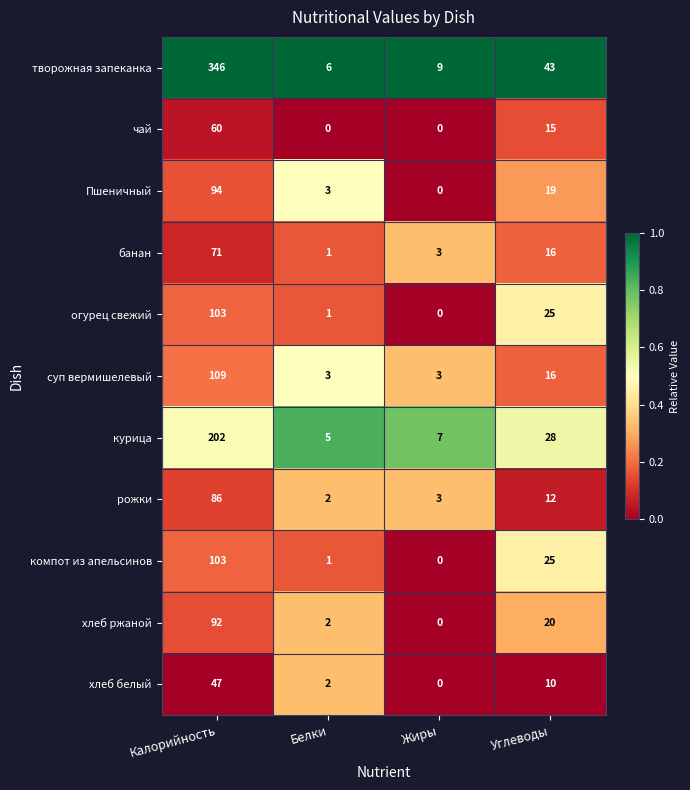

What is the sum of all курица values?

242